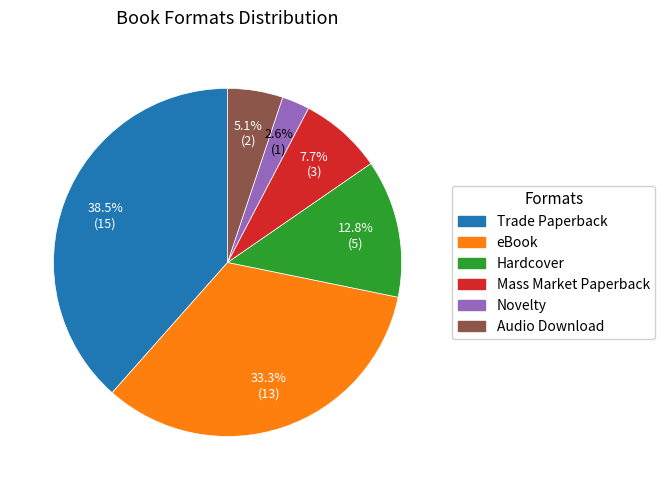

Count the number of slices in the pie.

6